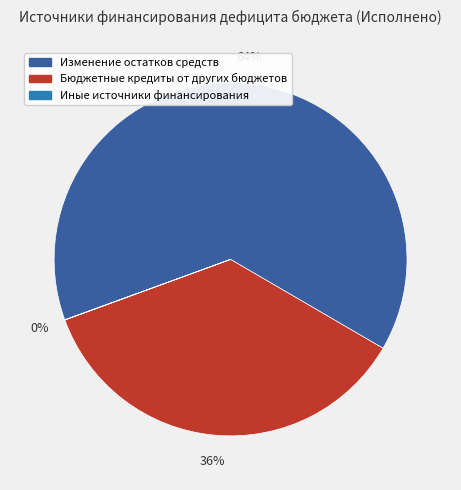

Does any single category account for the majority?

Yes